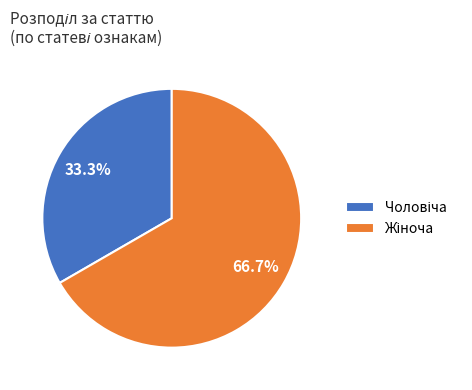

Is there a majority slice in this chart?

Yes